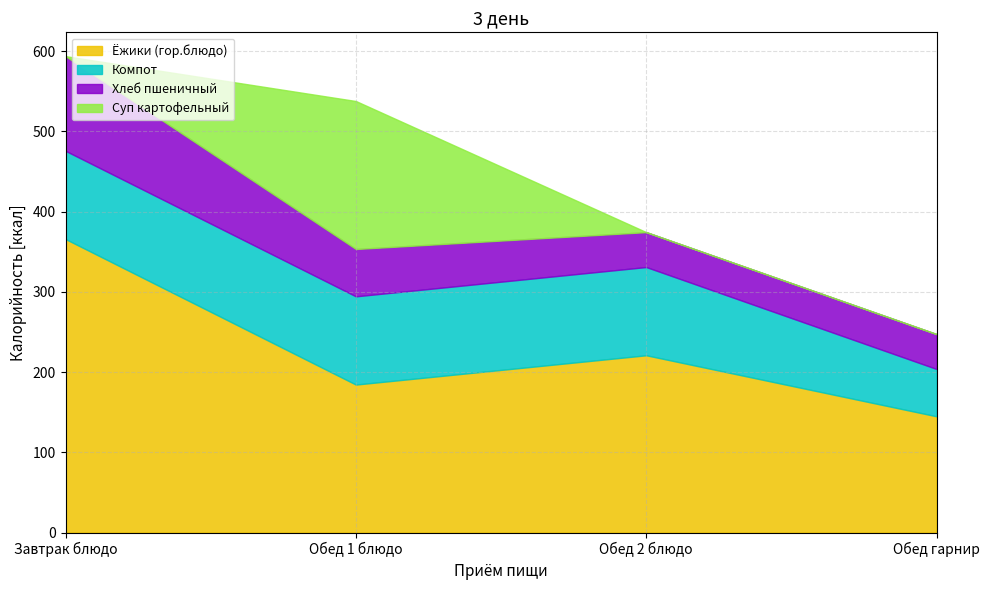

At which category is the sum across all series the highest?

Завтрак блюдо